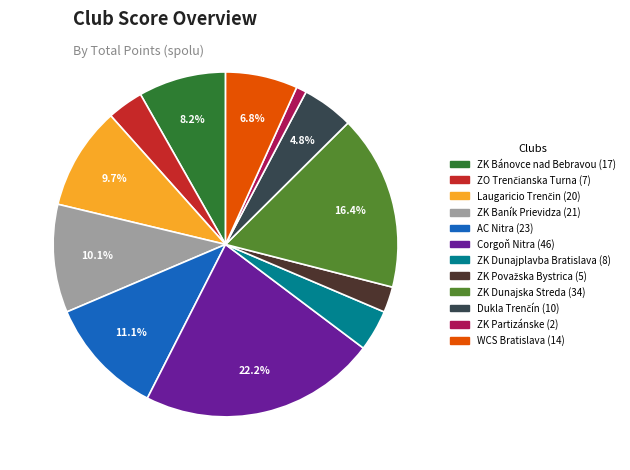

Which slice is the smallest?

ZK Partizánske